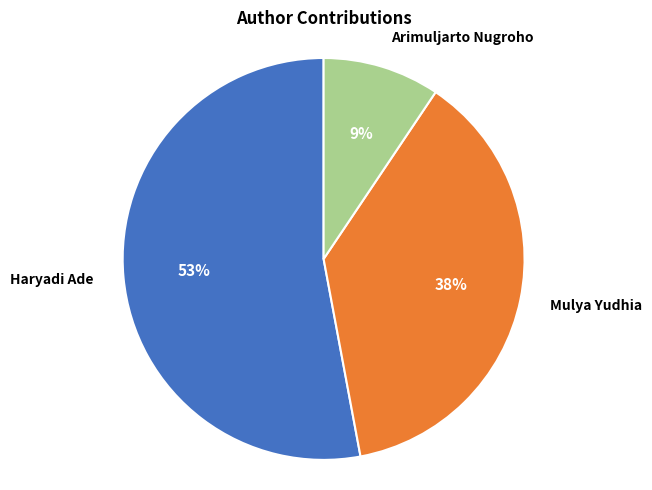

How many segments does this pie chart have?

3